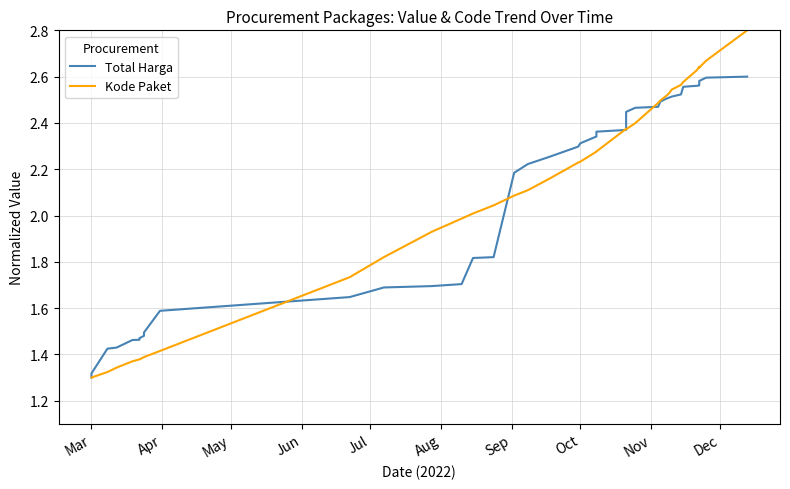

How many values in the Total Harga series exceed 2?

23